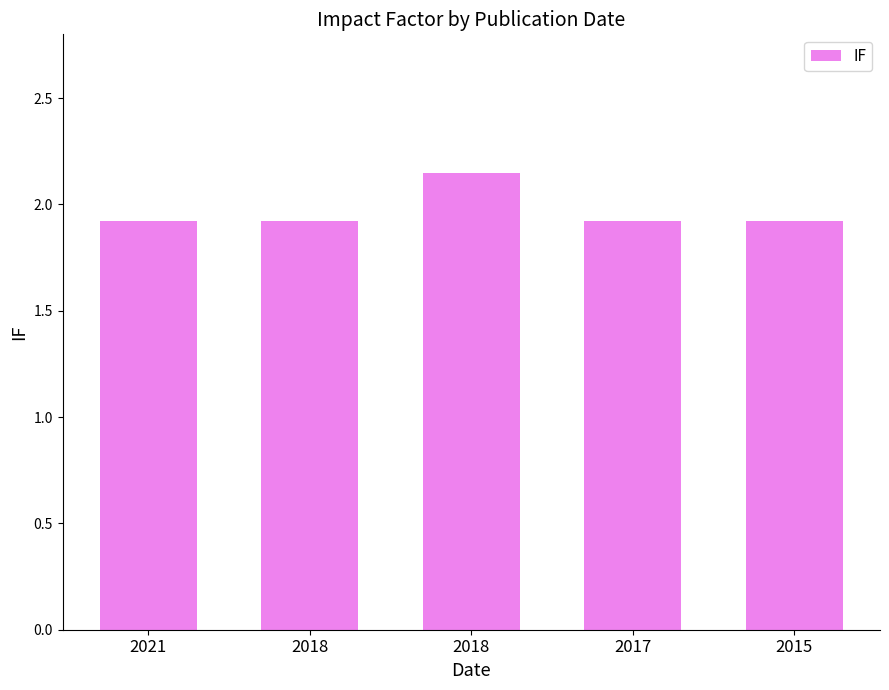

How many bars are there in total?

5